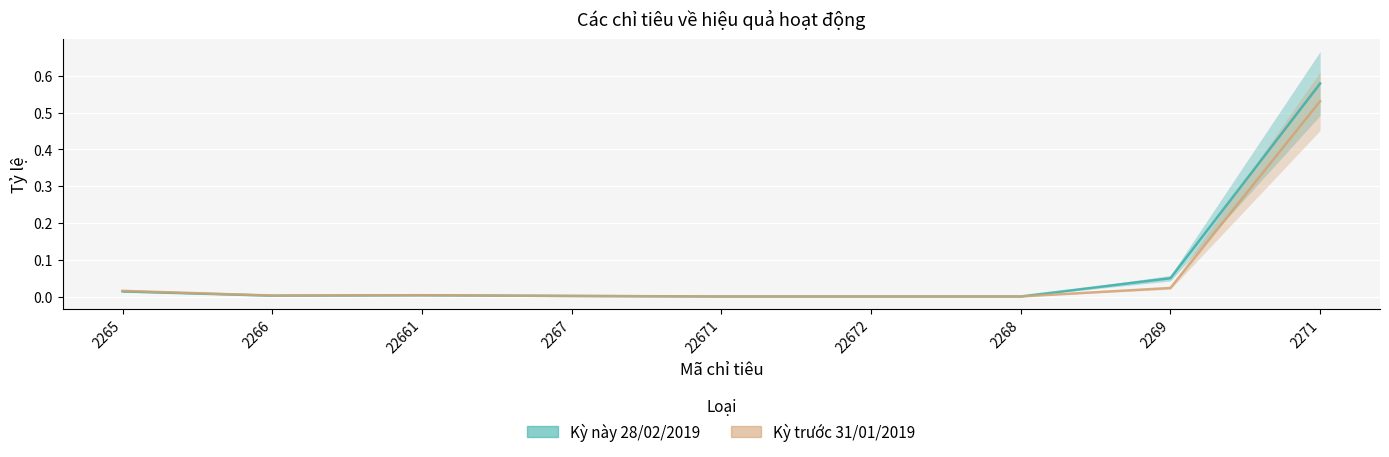

At which label is Kỳ này 28/02/2019 closest to 0?

22671